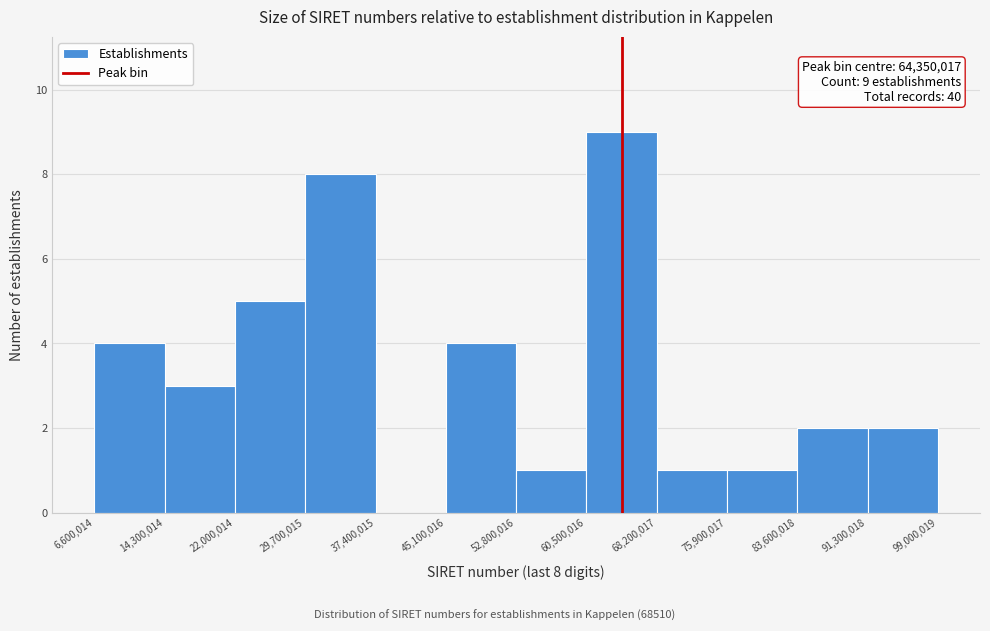

Over which range of the x-axis is the bar tallest?

60,500,016 to 68,200,017